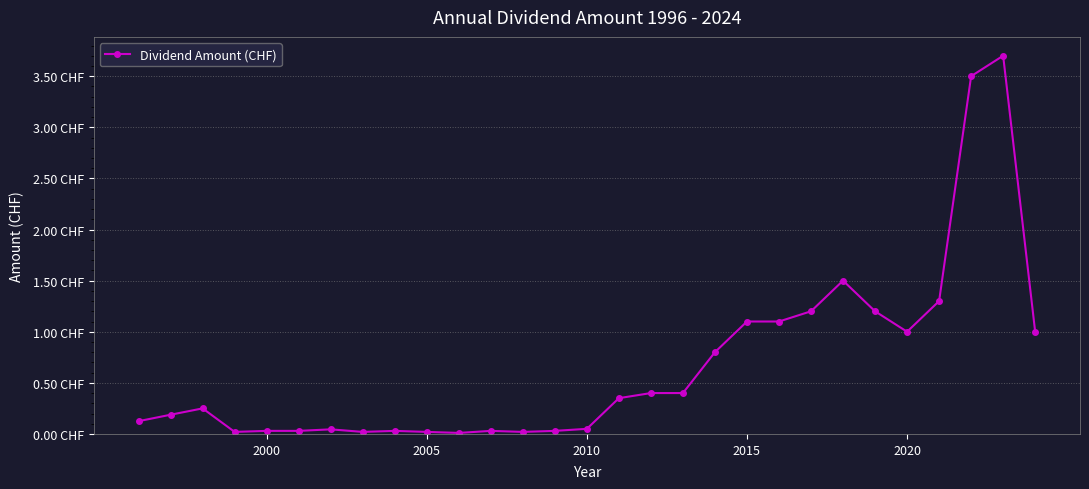

How many lines are shown in the chart?

1